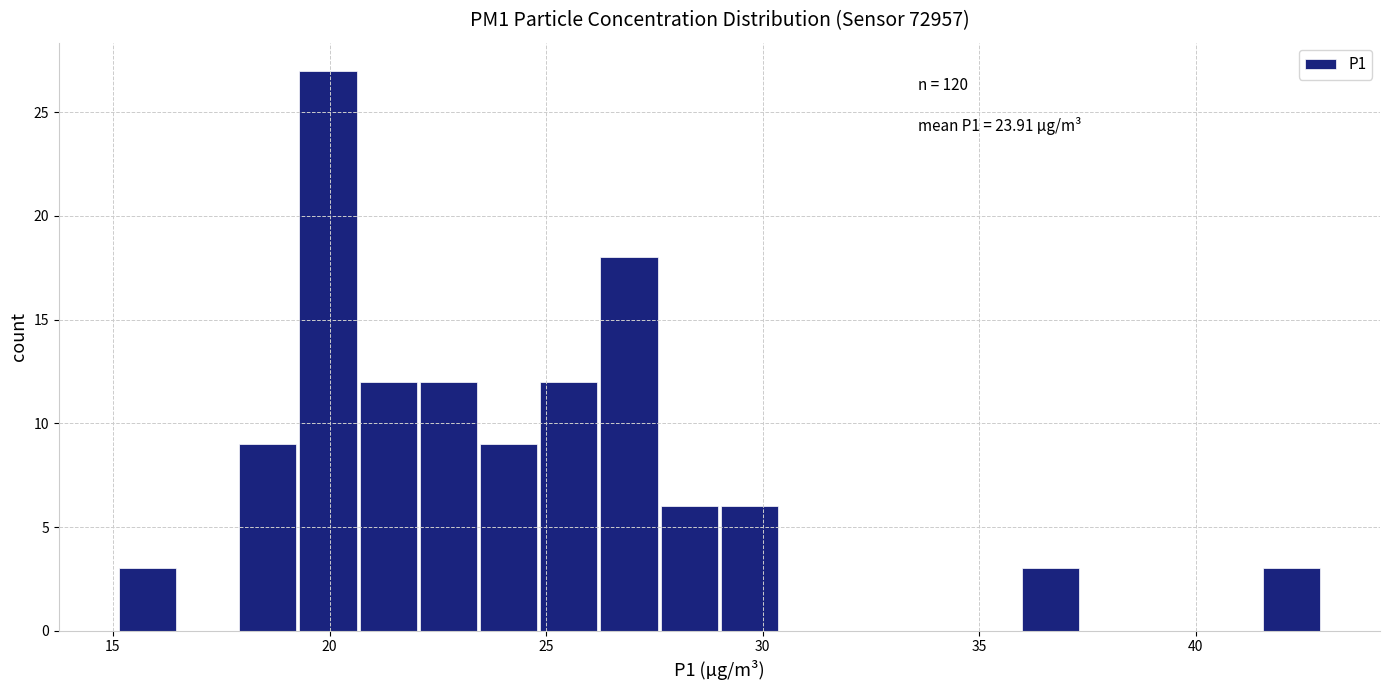

Around what value on the x-axis is the tallest bar? Give the approximate position of its centre, as read against the axis.

20.0